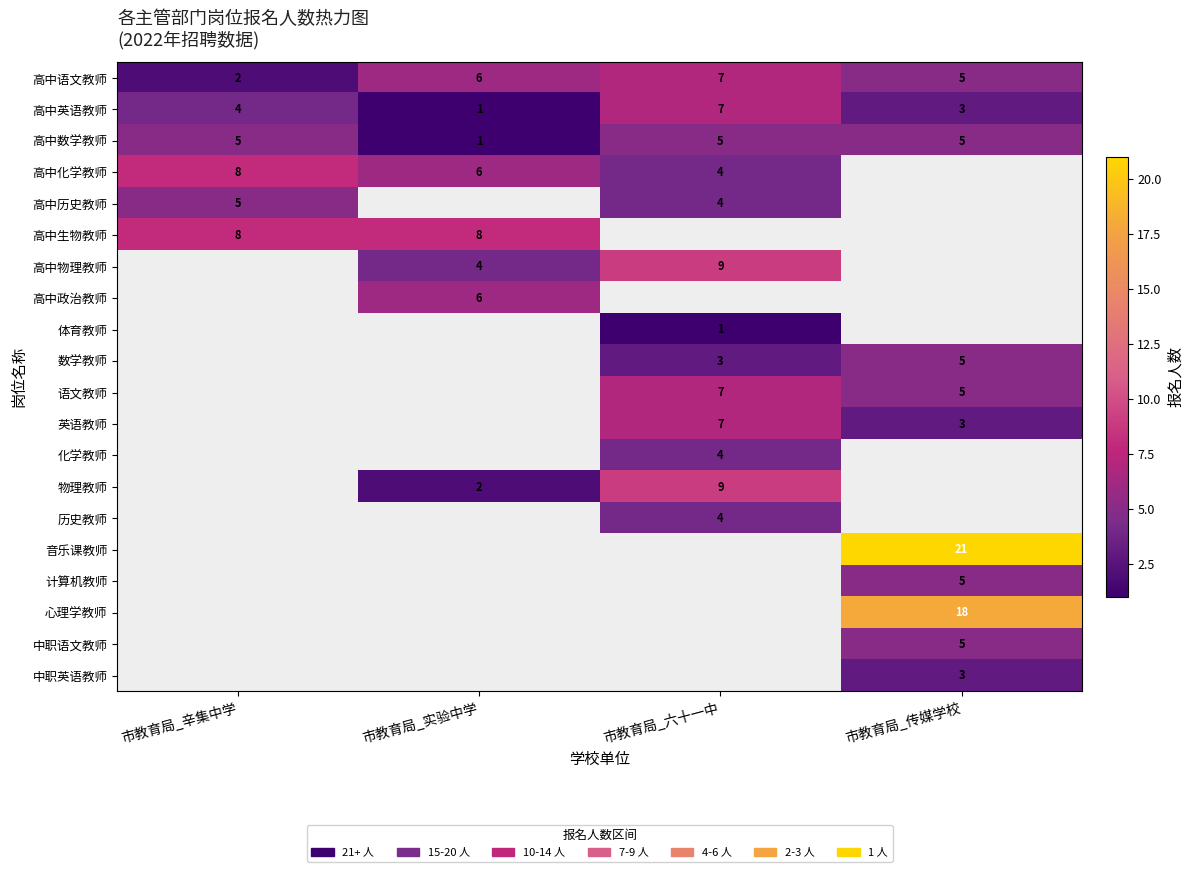

What is the spread (max minus min) of values at 市教育局_传媒学校?

18.0